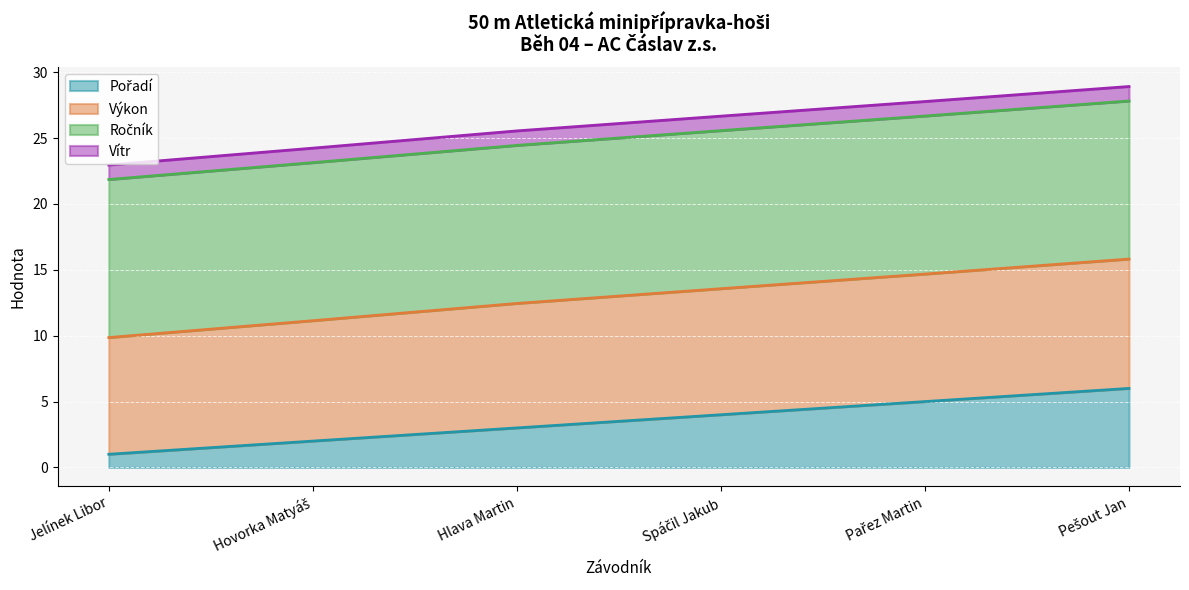

What is the total value across all series at Hlava Martin?

25.6